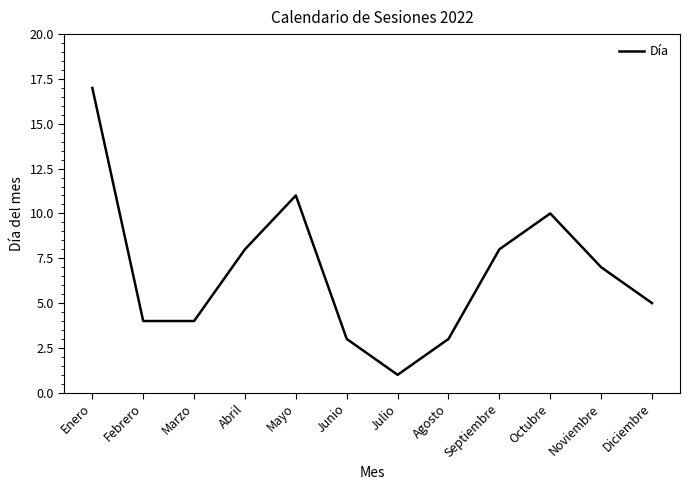

Which category has the lowest value across all series?

Julio